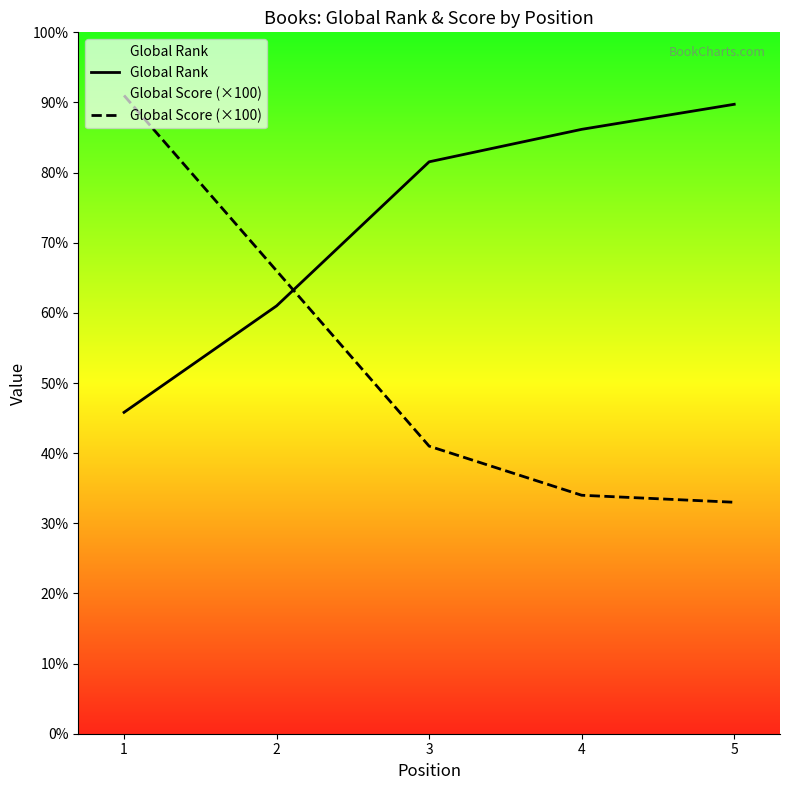

Which series has the largest range (max minus min)?

Global Score (×100)